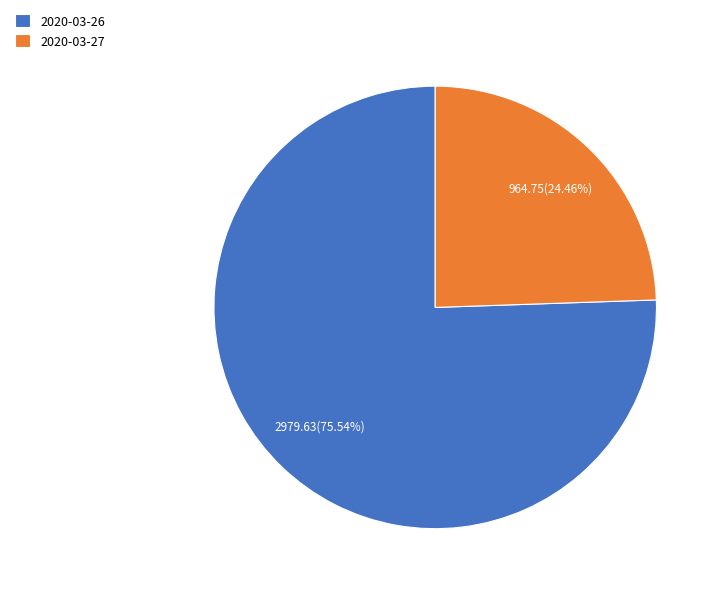

Does 2020-03-27 account for over 50% of the chart?

No